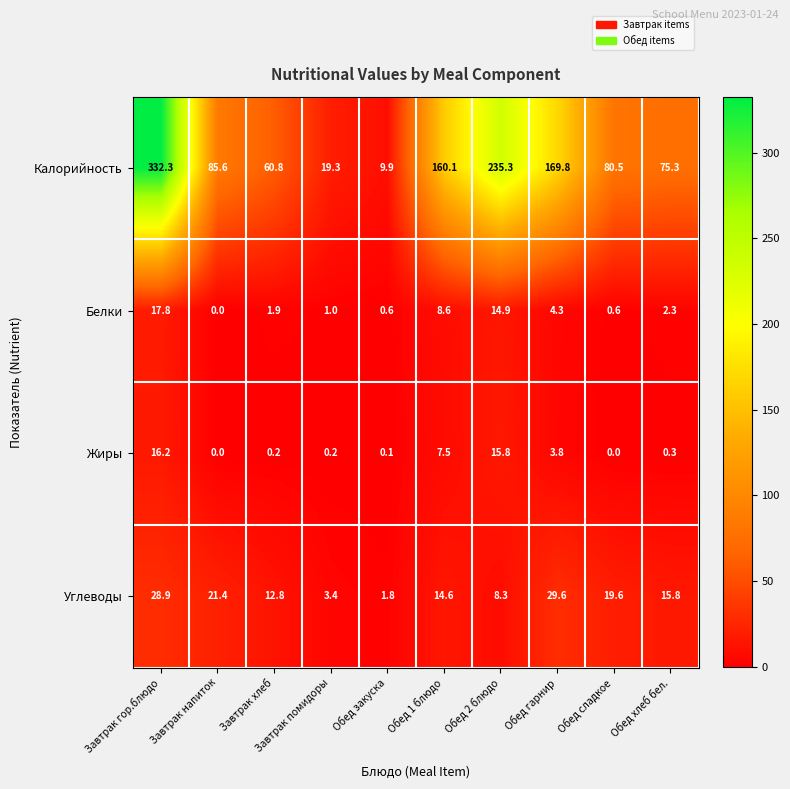

What is the sum of all Калорийность values?

1228.9